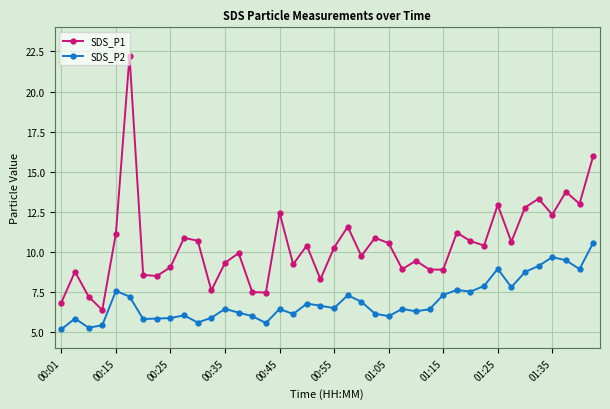

What is the sum of all SDS_P1 values?

418.7